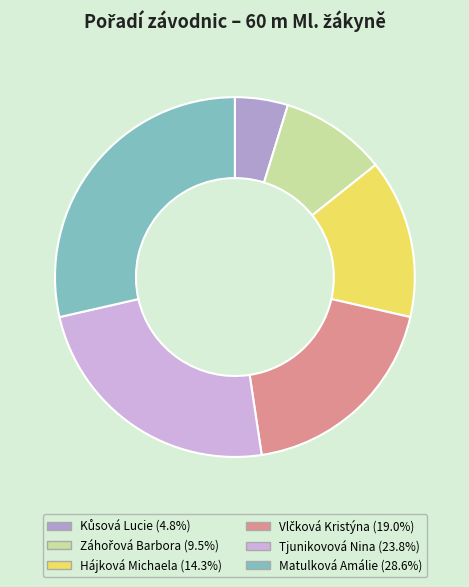

How many slices are in this pie chart?

6